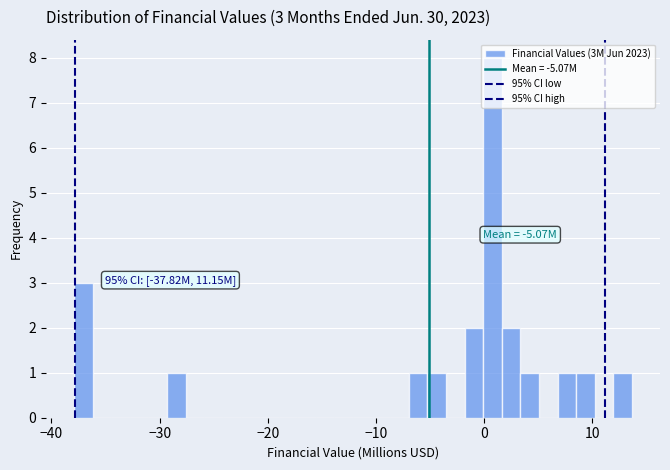

Read against the x-axis, roughly where is the centre of the tallest bar?

1